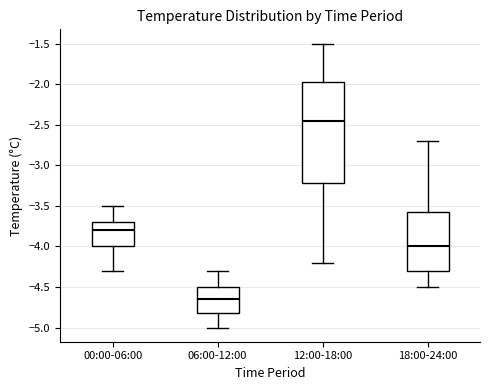

Where does the lower whisker of the box for 18:00-24:00 end on the y-axis? The values are not printed on the chart, so give them approximately, as read against the axis.

-4.50